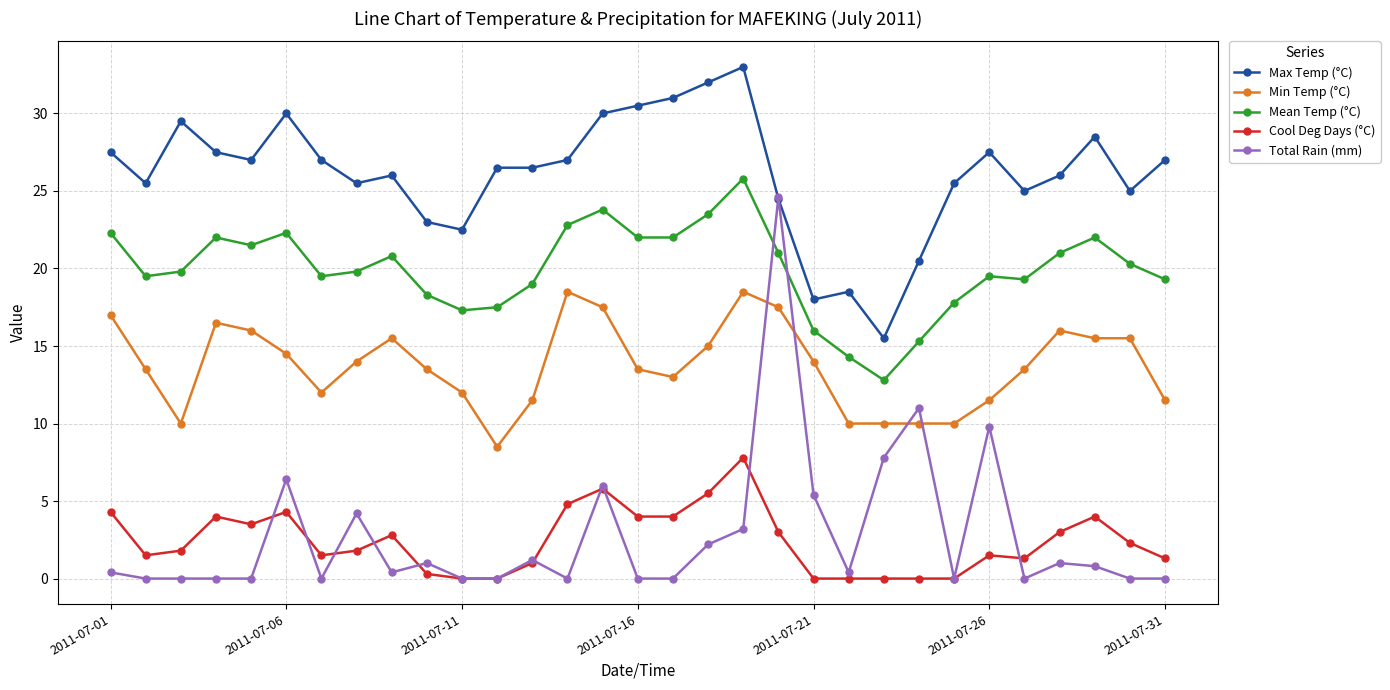

Which series has the largest total across all categories?

Max Temp (°C)